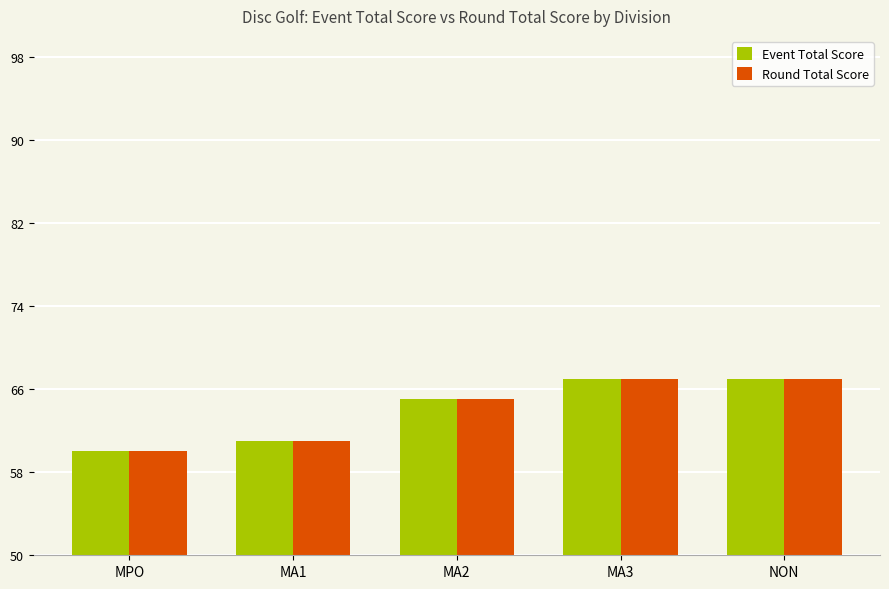

What is the sum of all Event Total Score values?

320